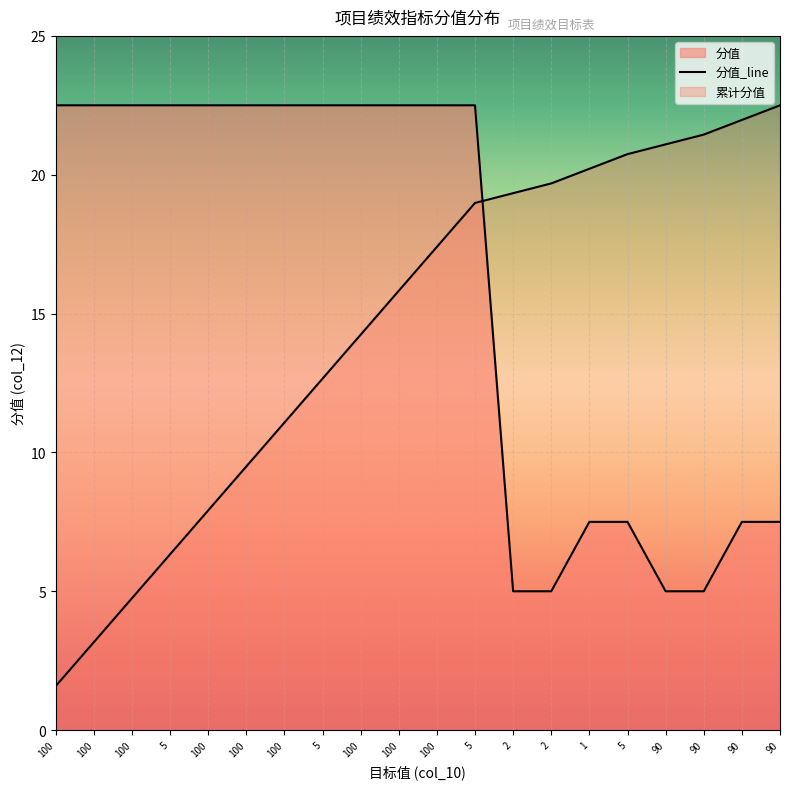

What is the label of the 14th point from the left?

2